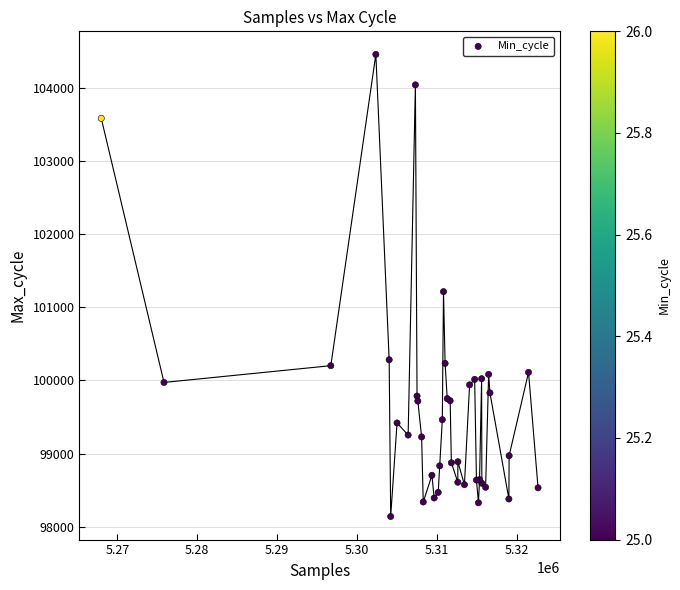

What Y value in the scatter plot is closest to 101298?

101214